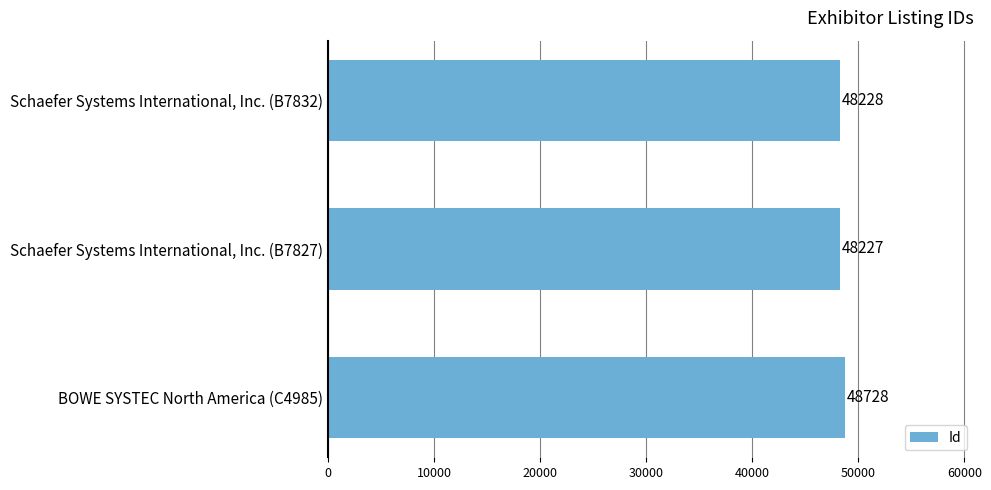

True or false: the data shows 48728 at BOWE SYSTEC North America (C4985).

True